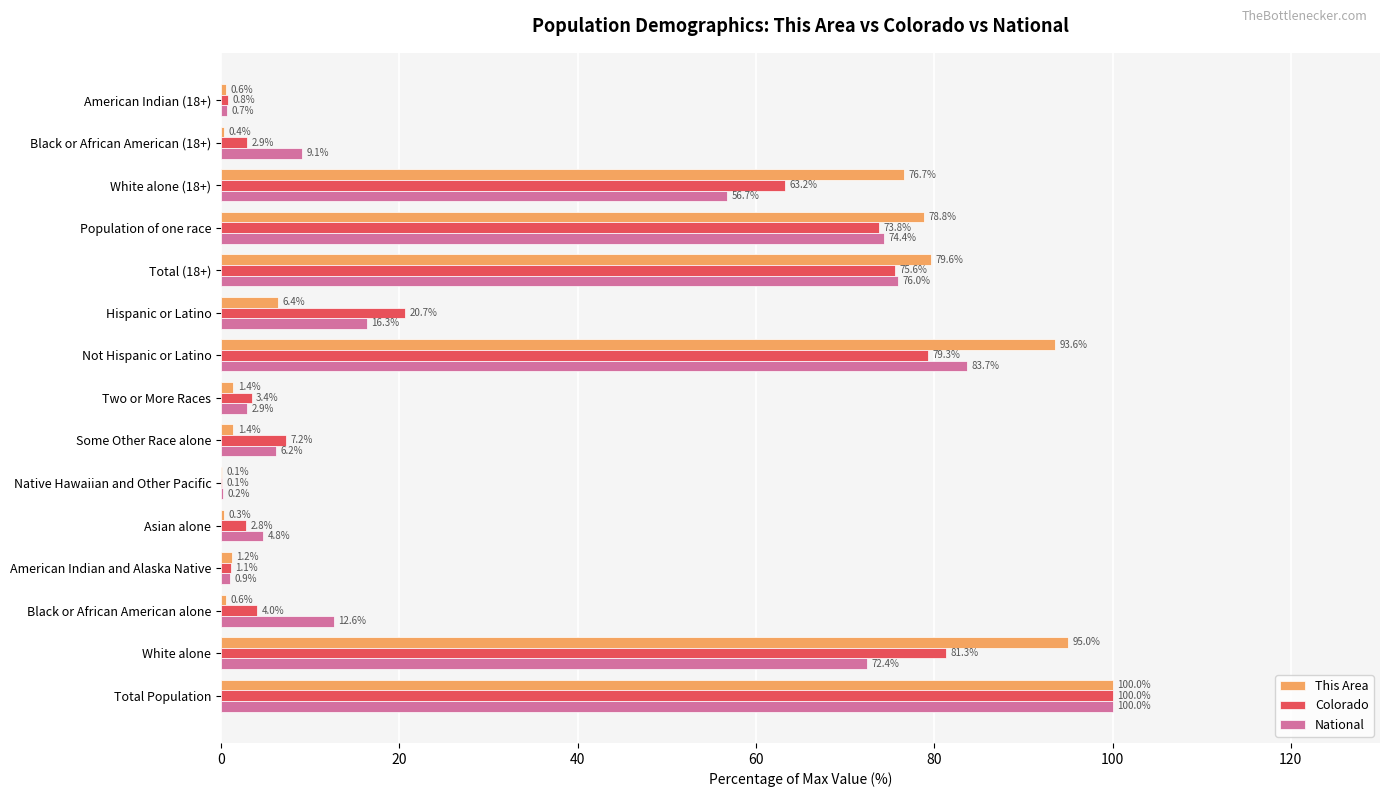

Which label corresponds to the largest value in the chart?

Total Population